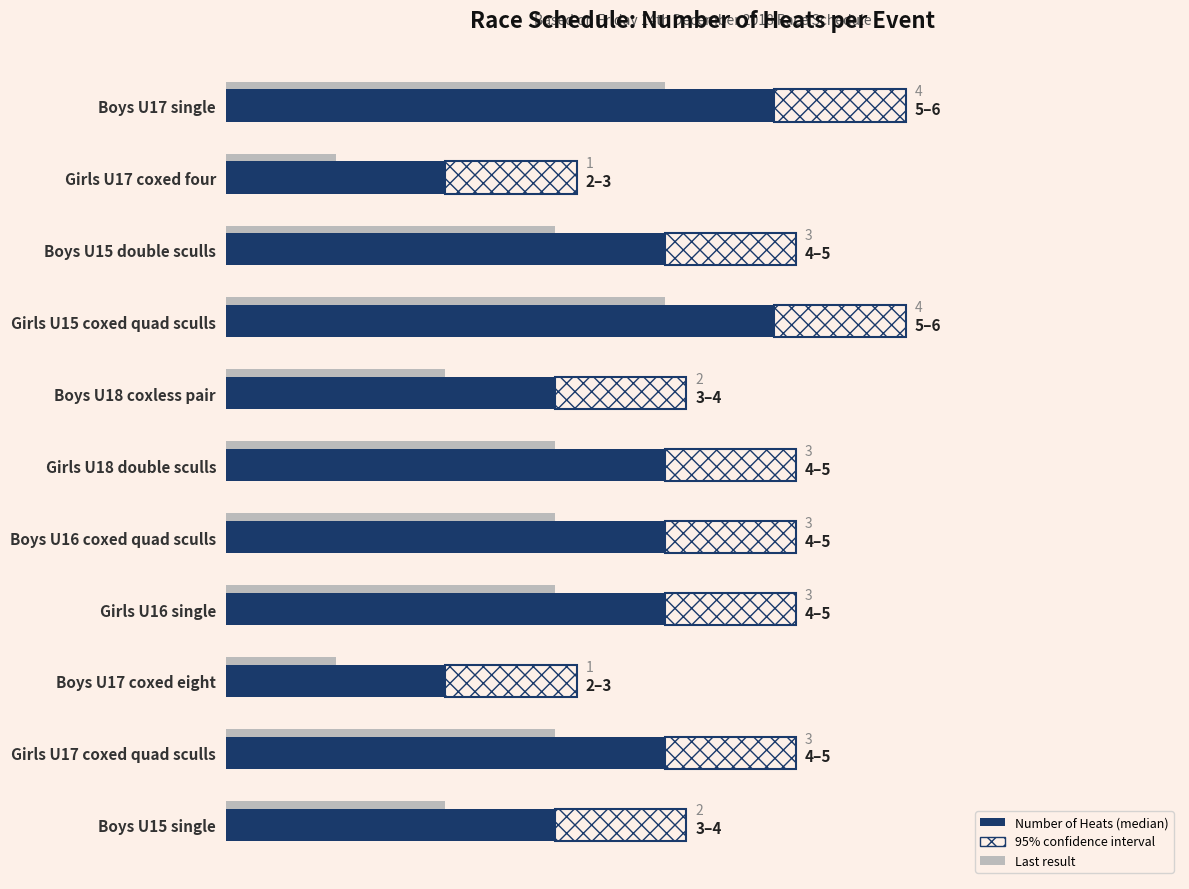

True or false: Number of Heats has a value of 4 at Girls U18 double sculls.

True